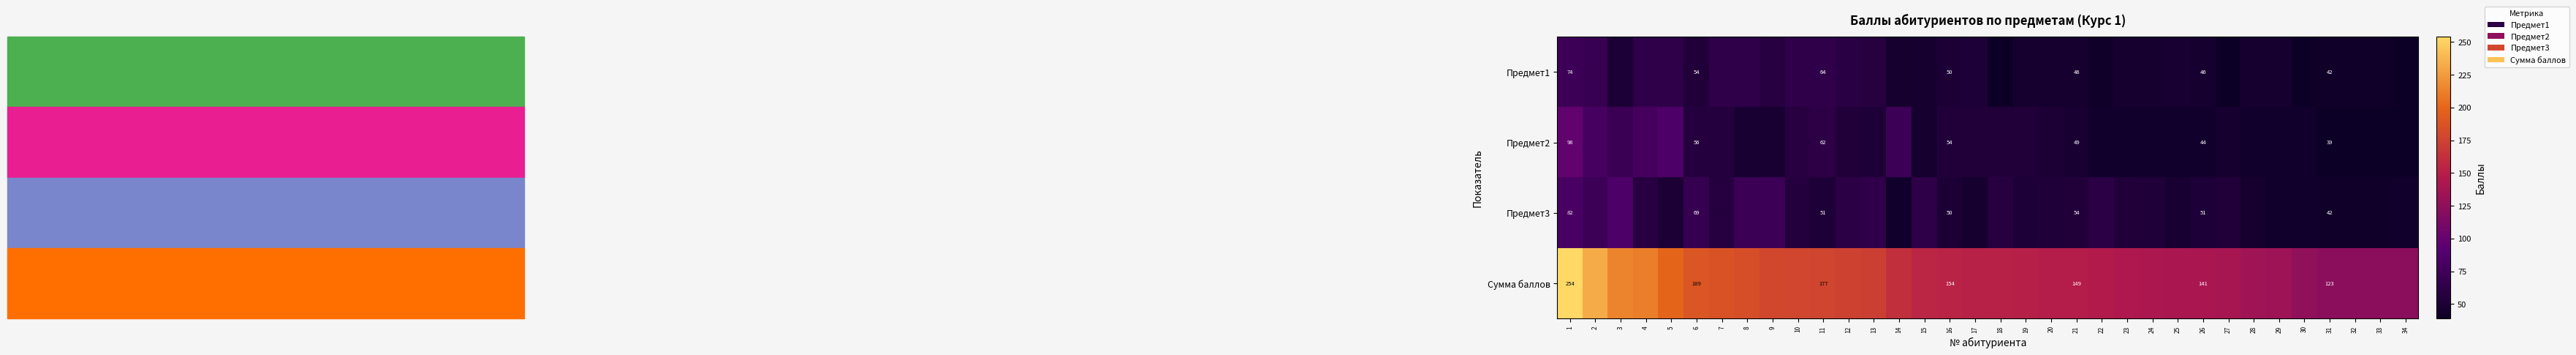

Is it true that Сумма баллов equals 149 at 21?

True